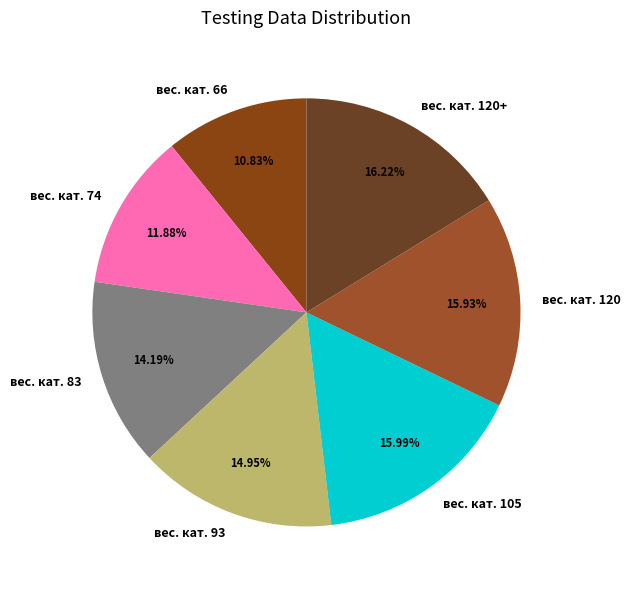

How much of the chart is everything except вес. кат. 120+?

83.8%